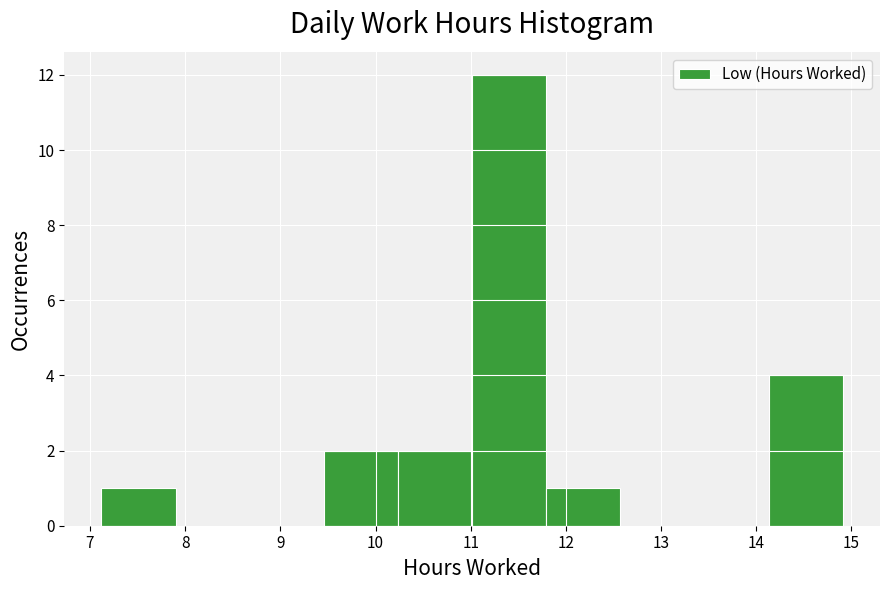

What is the height of the bar covering 11.8 to 12.6 on the x-axis? Neither the bar edges nor the heights are printed on the chart, so give them approximately, as read against the axes.

1